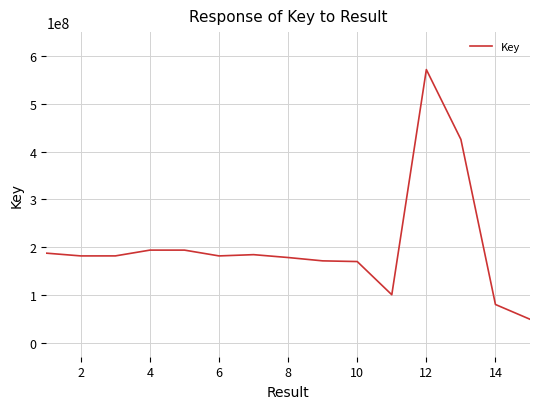

What is the greatest value displayed?

571871085